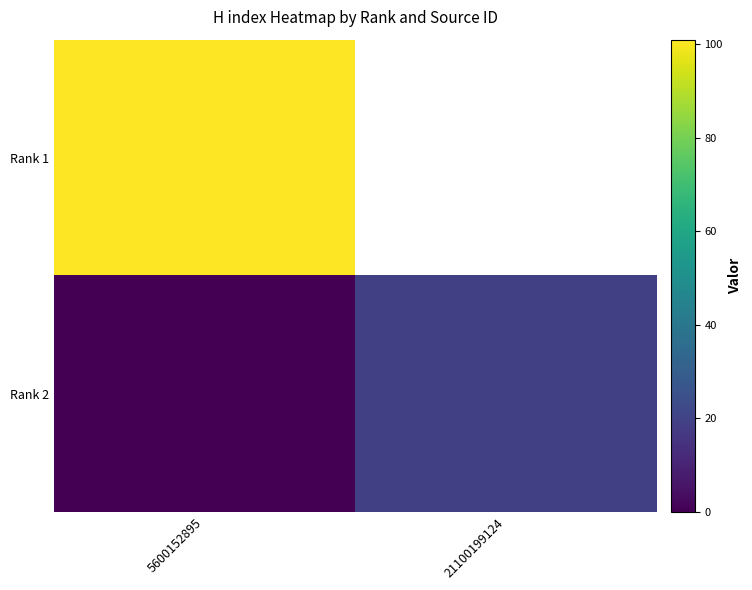

Which has a higher value, 21100199124 or 5600152895?

5600152895